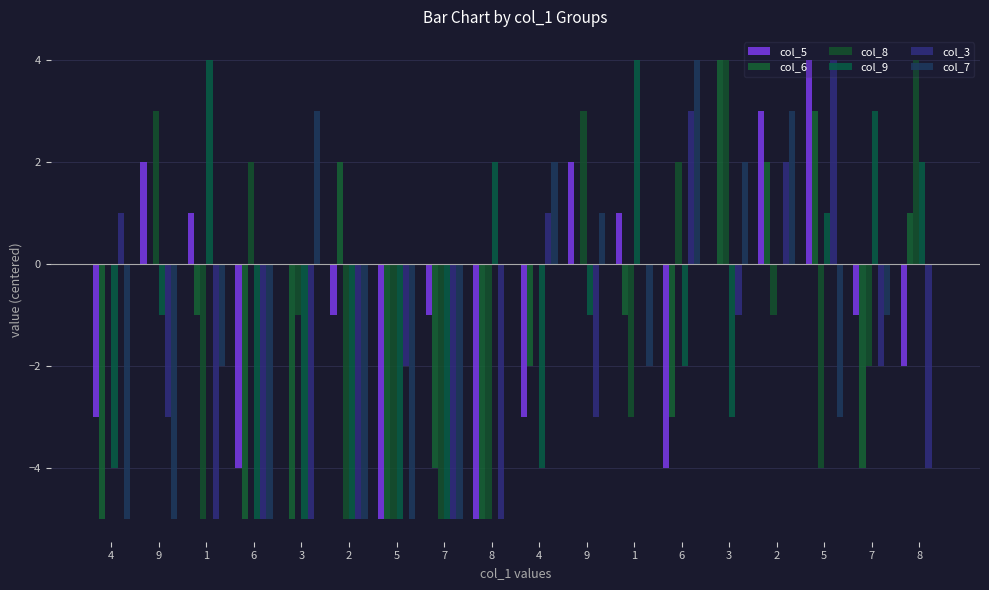

What are all the series names shown in the legend?

col_5, col_6, col_8, col_9, col_3, col_7